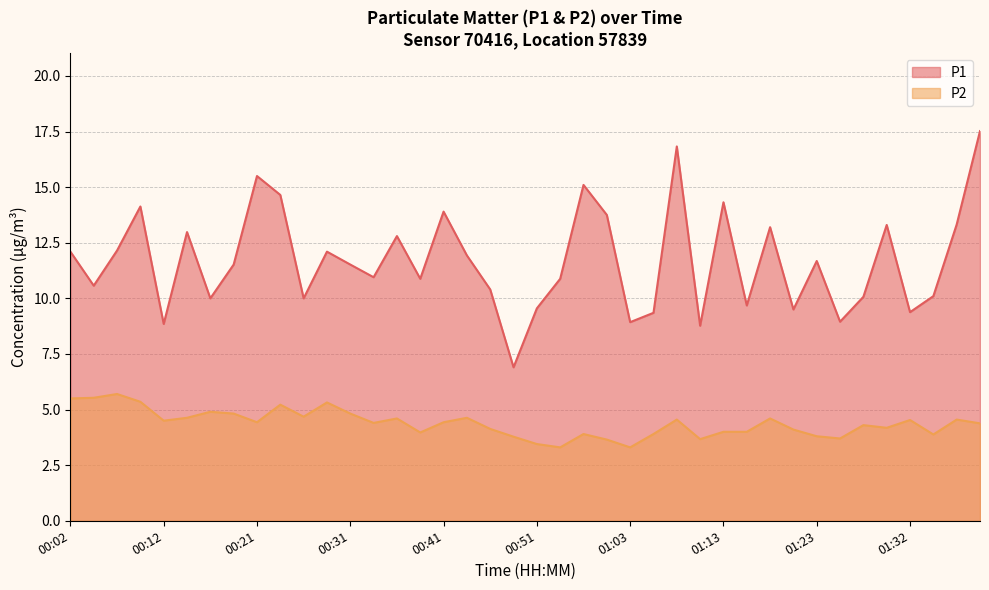

List the series in order of their overall mean, highest first.

P1, P2